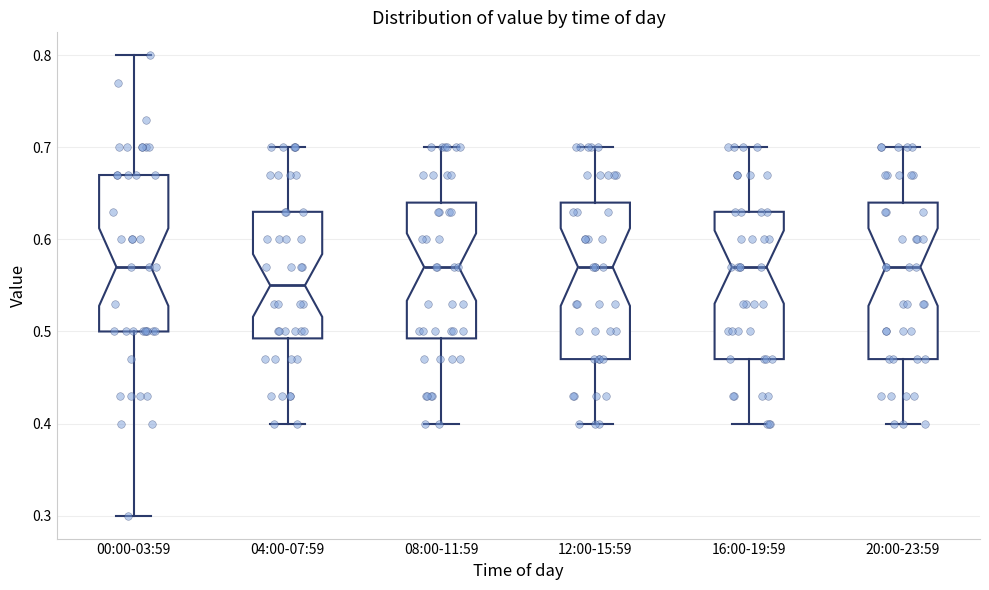

Which box's median line is the lowest?

04:00-07:59